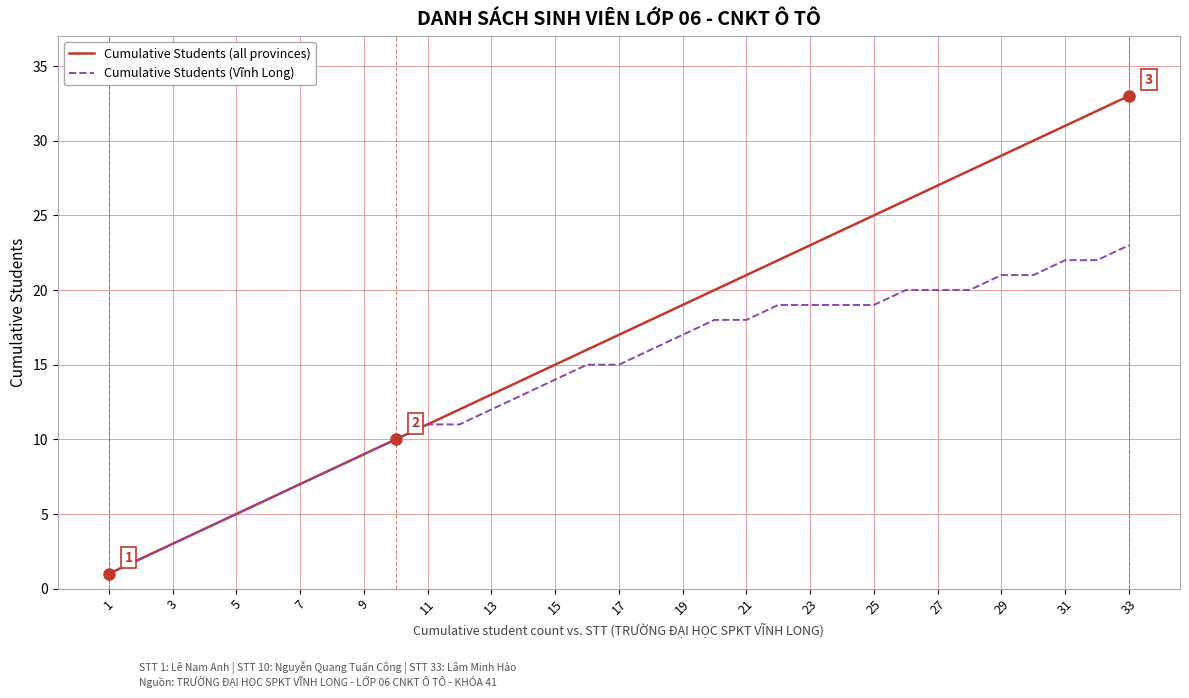

Which series has the largest total across all categories?

Cumulative Students (all provinces)